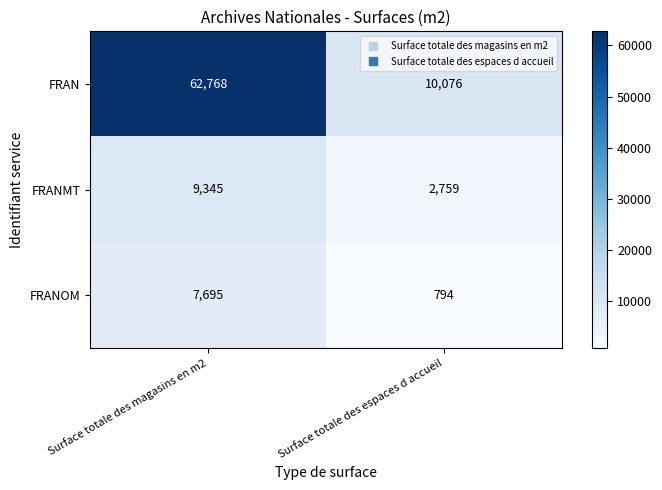

What is the sum of the FRAN values at Surface totale des espaces d accueil and Surface totale des magasins en m2?

72844